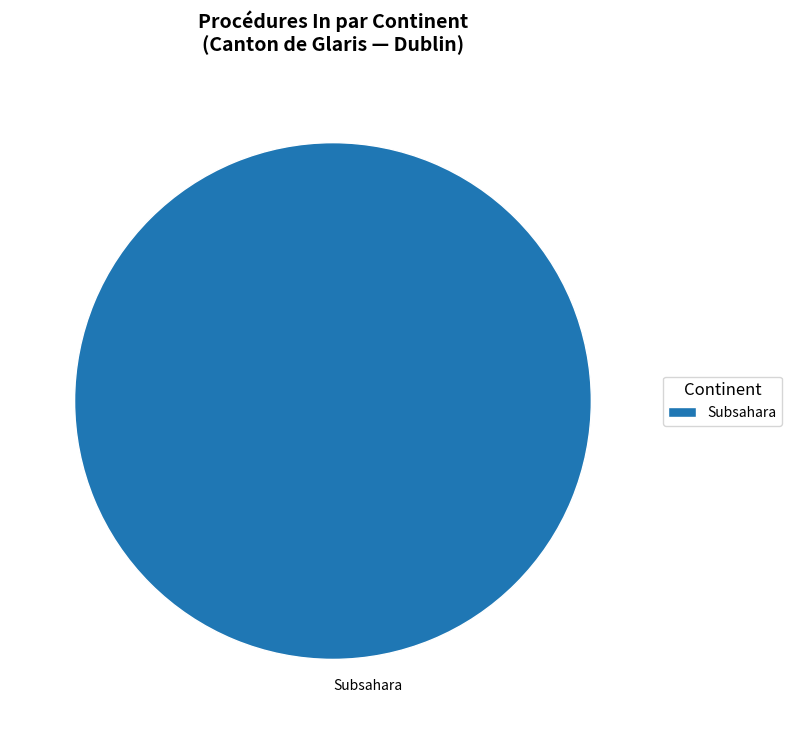

How many slices are in this pie chart?

1